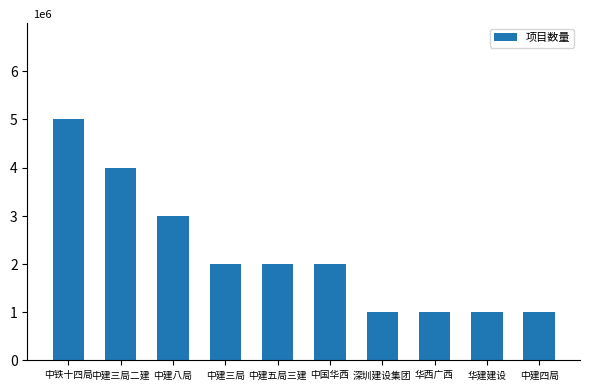

Which category has the highest value across all series?

中铁十四局